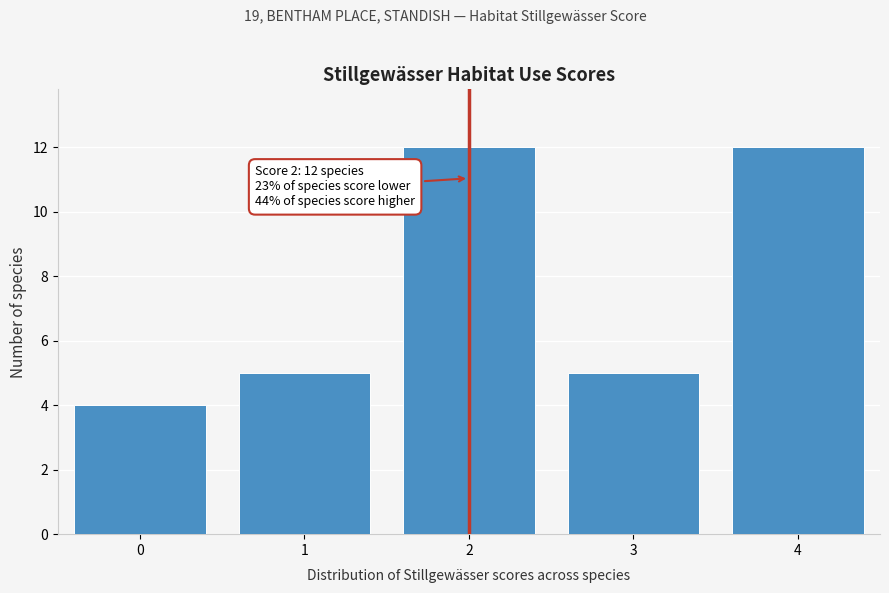

Reading left to right, transcribe all the data shown in this chart.

0=4	1=5	2=12	3=5	4=12